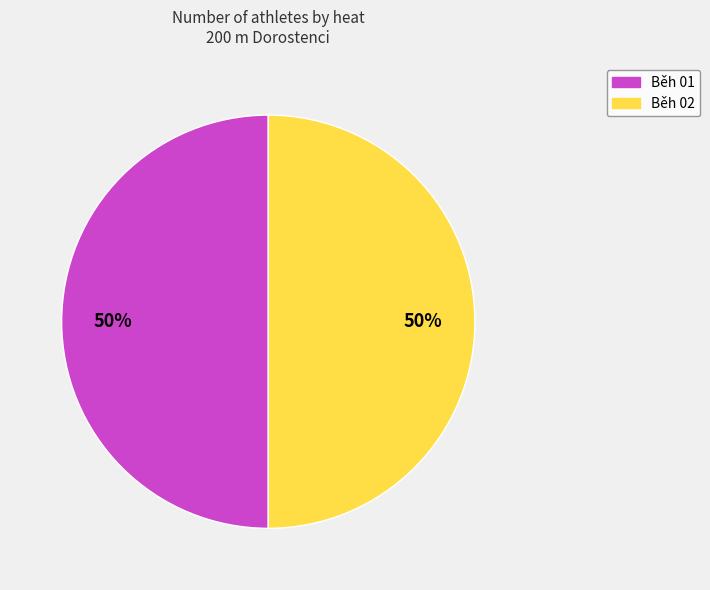

Approximately how many times larger is the value at Běh 02 compared to Běh 01?

1.0